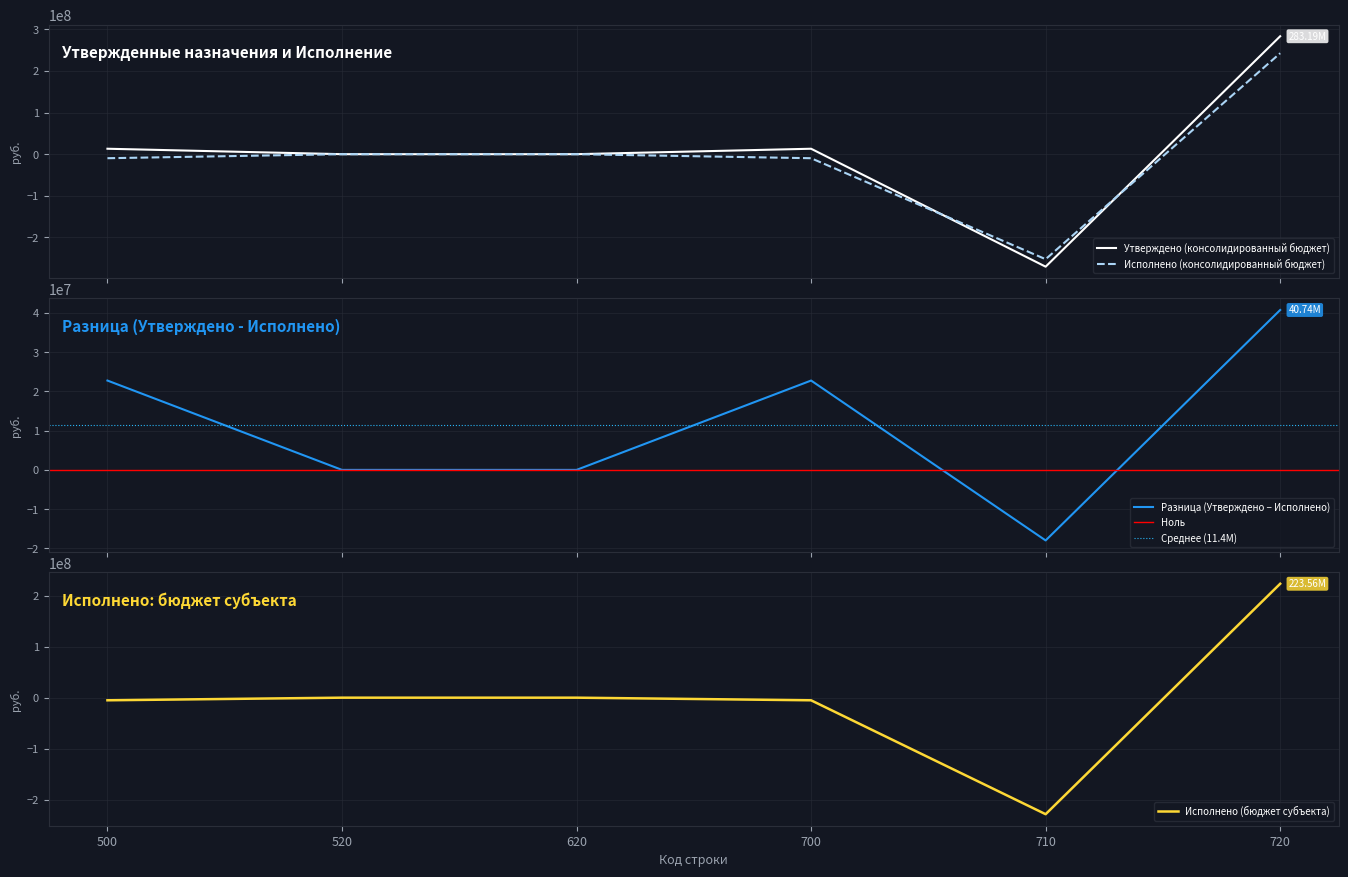

The value of Исполнено (консолидированный бюджет) at 720 is 319991004.4. True or false?

False